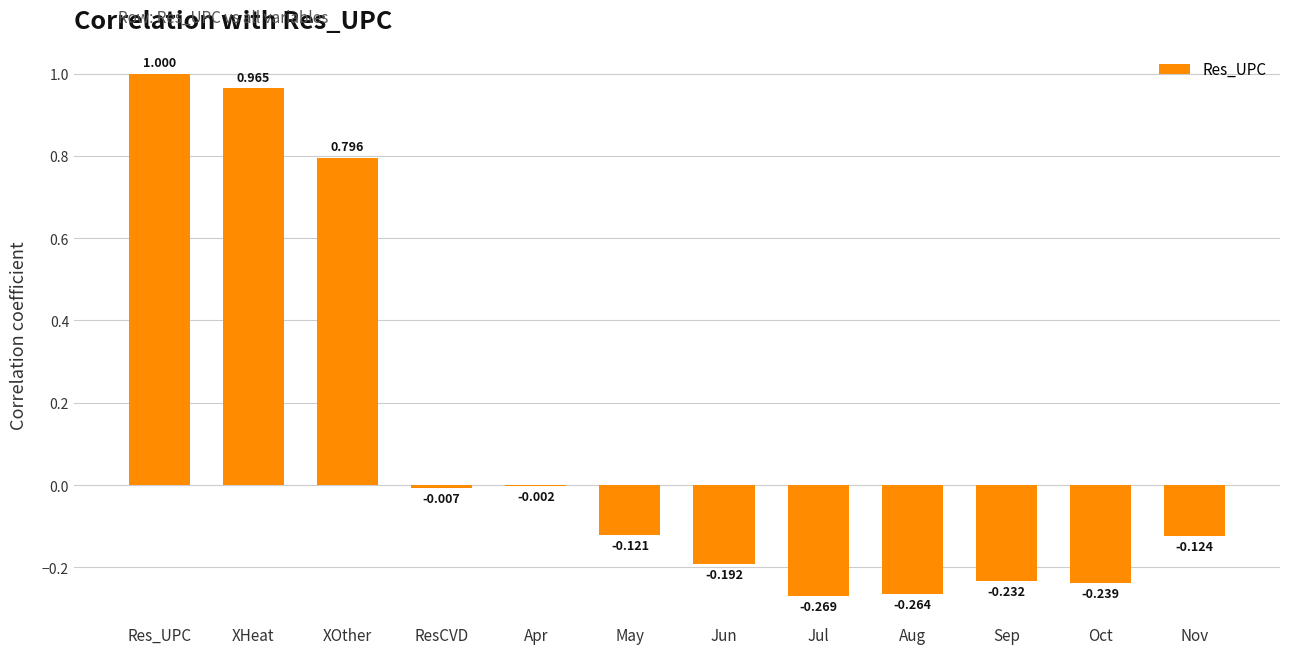

What is the sum of all values?

1.3